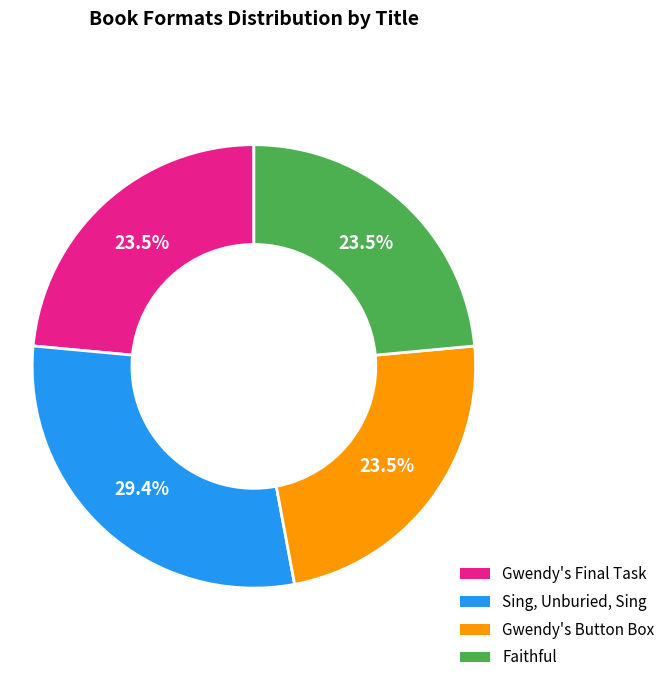

What is the largest slice in the pie chart?

Sing, Unburied, Sing